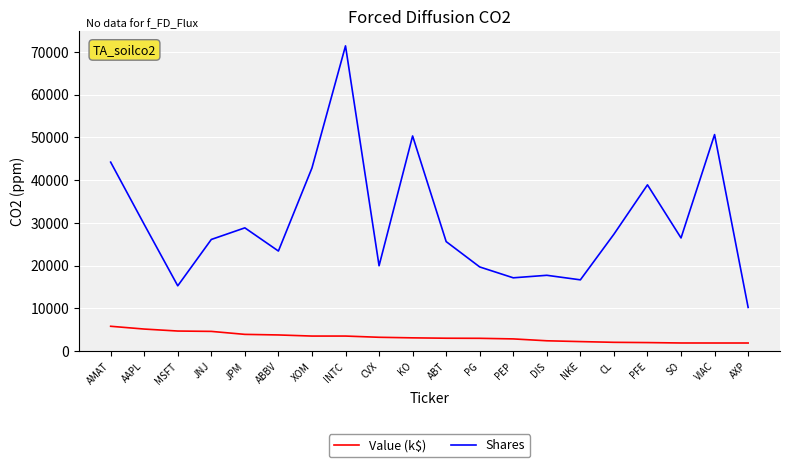

What position from the left is SO?

18